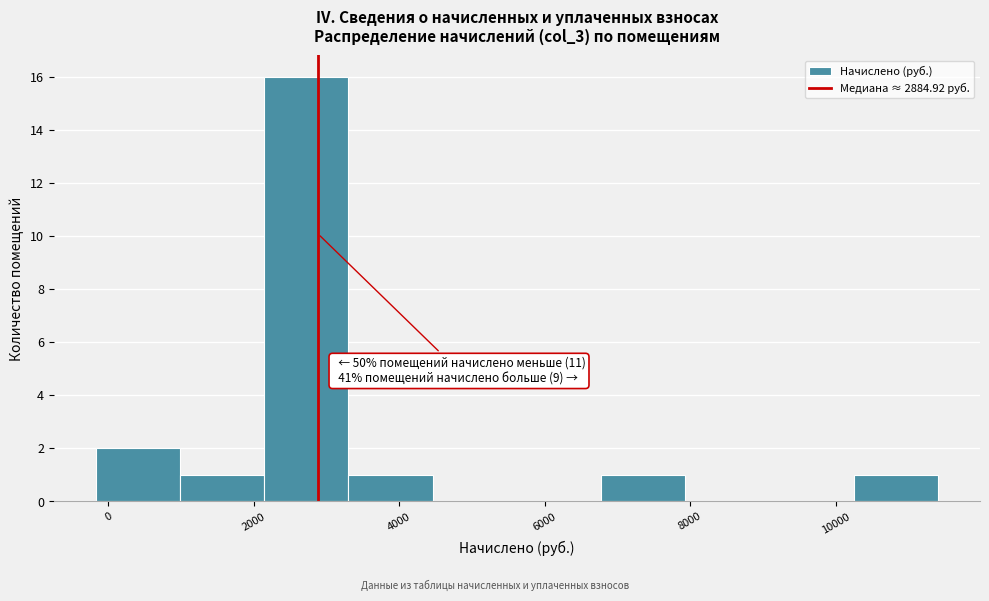

Over which range of the x-axis is the bar tallest?

2200 to 3400